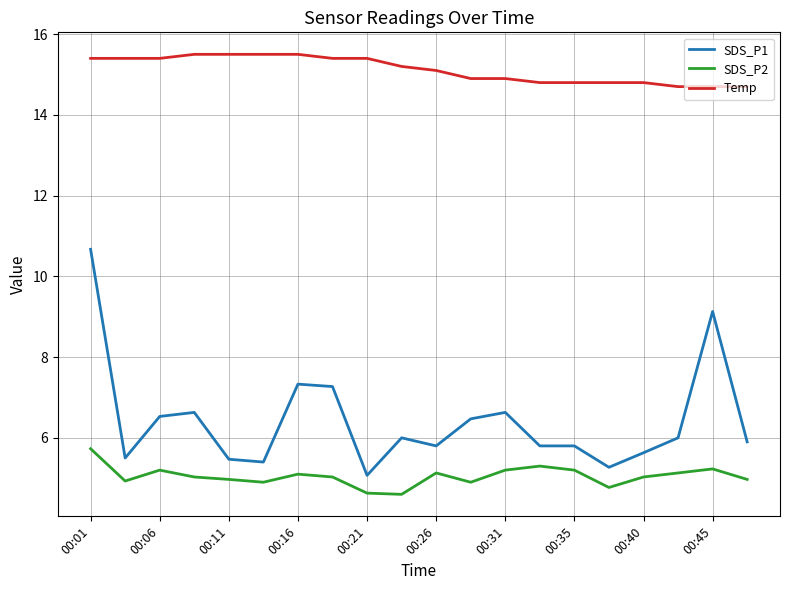

True or false: SDS_P1 and SDS_P2 cross at least once.

False